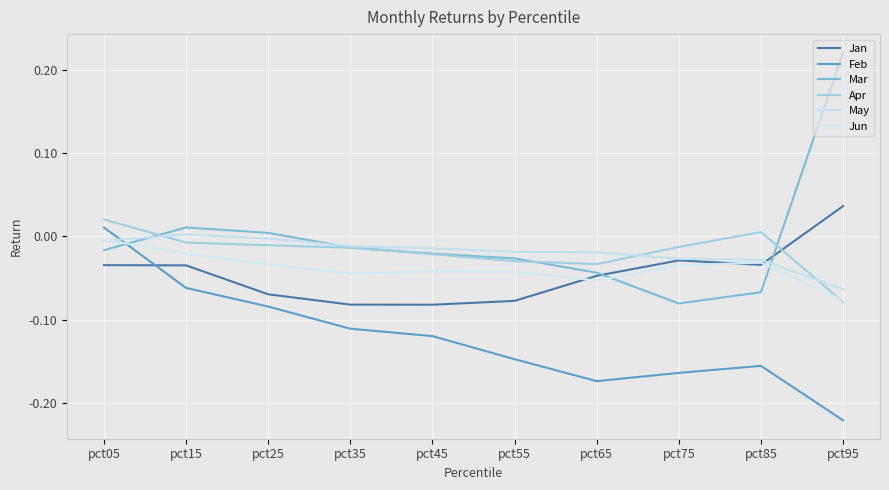

Between pct15 and pct85, which series saw the biggest shift?

Feb